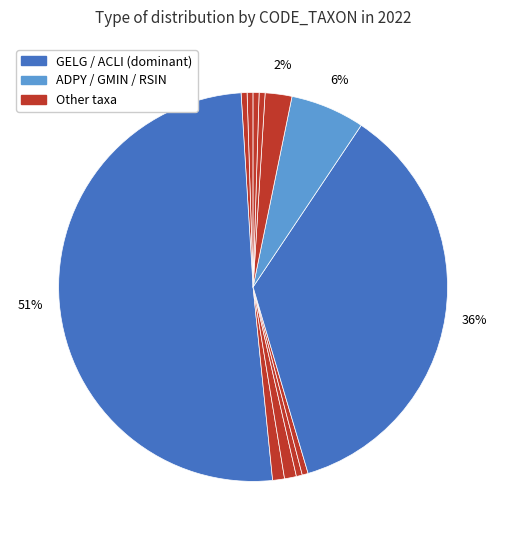

Rank the categories by value from lowest to highest.

ENVE, ESLE, GOLI, NDIS, ADAM, DMON, GMIN, RSIN, ADMC, ADPY, ACLI, GELG